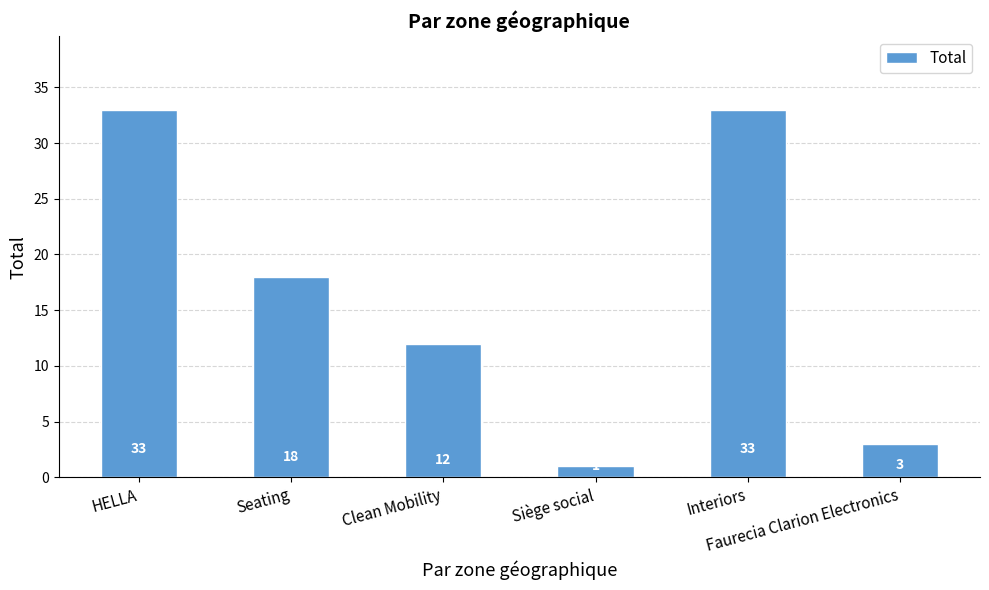

What is the label of the 2nd bar from the left?

Seating